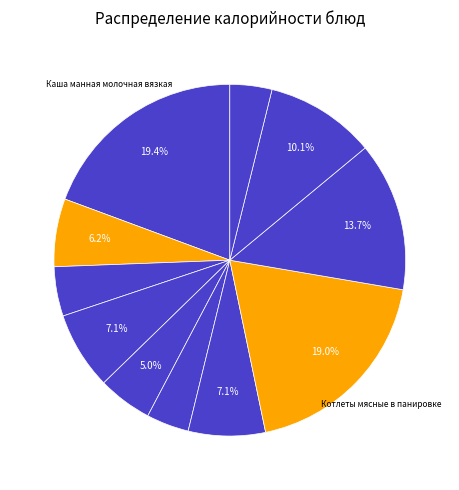

Count the number of slices in the pie.

11